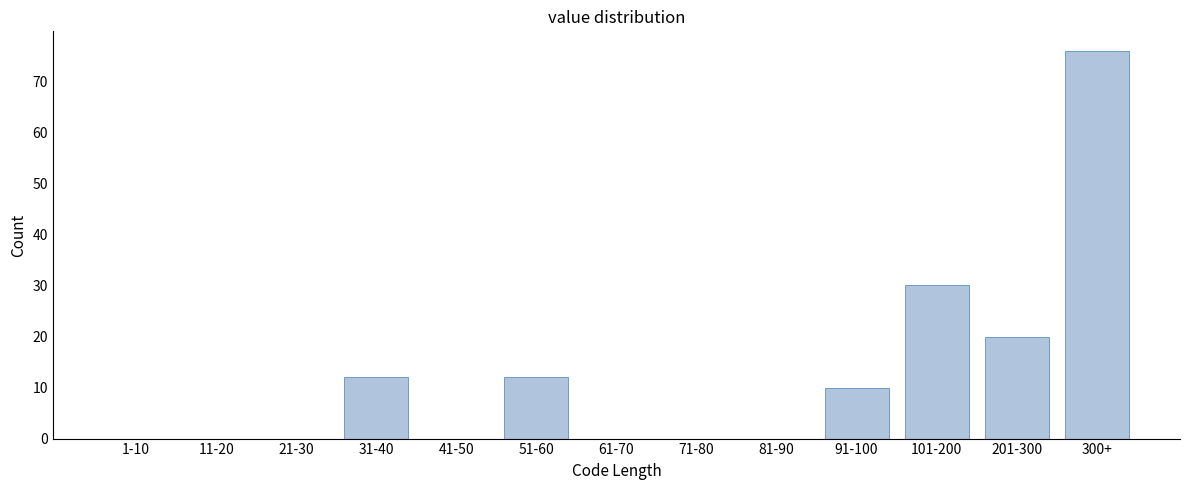

Reading left to right, list all the values displayed in this chart.

1-10=0	11-20=0	21-30=0	31-40=12	41-50=0	51-60=12	61-70=0	71-80=0	81-90=0	91-100=10	101-200=30	201-300=20	300+=76